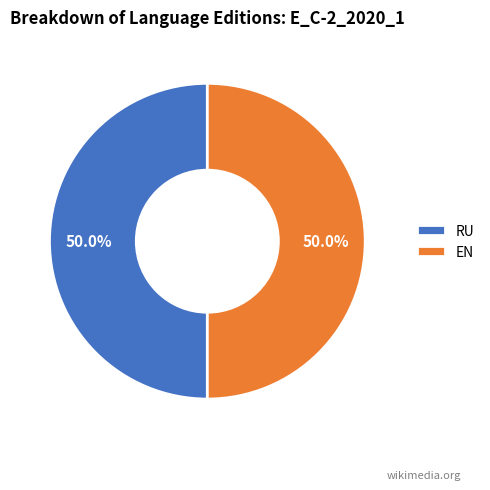

Approximately how many times larger is the value at RU compared to EN?

1.0